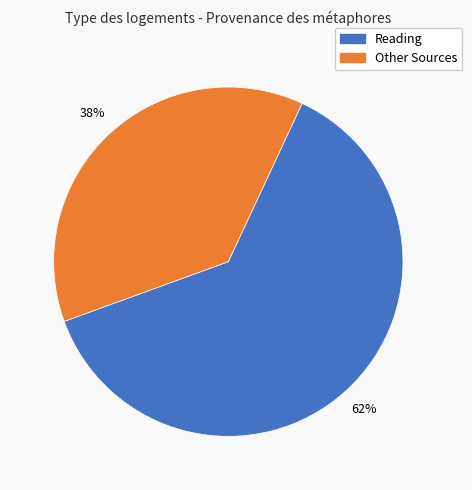

Does any single category account for the majority?

Yes